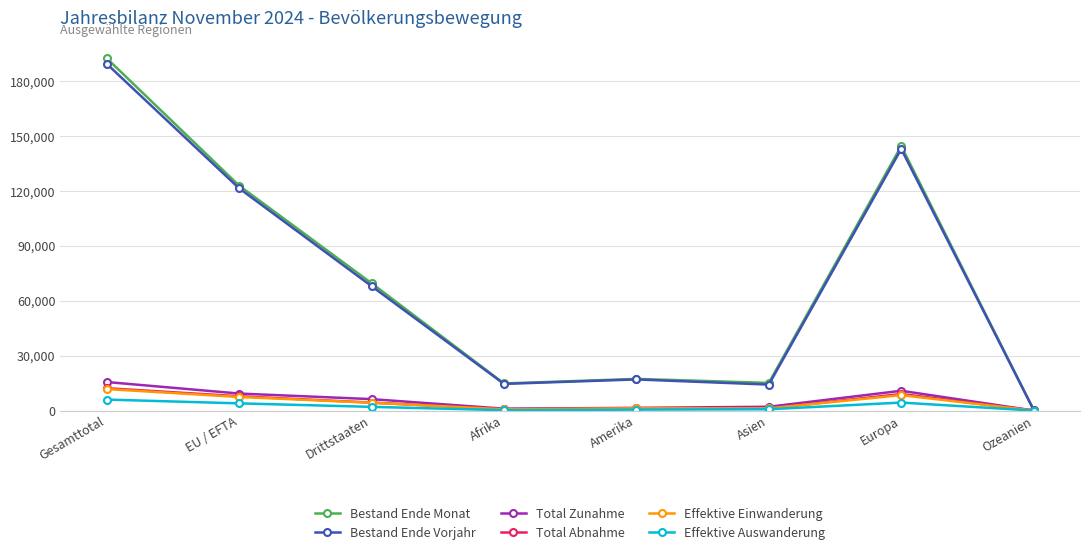

The value of Bestand Ende Vorjahr at Europa is 143050. True or false?

True